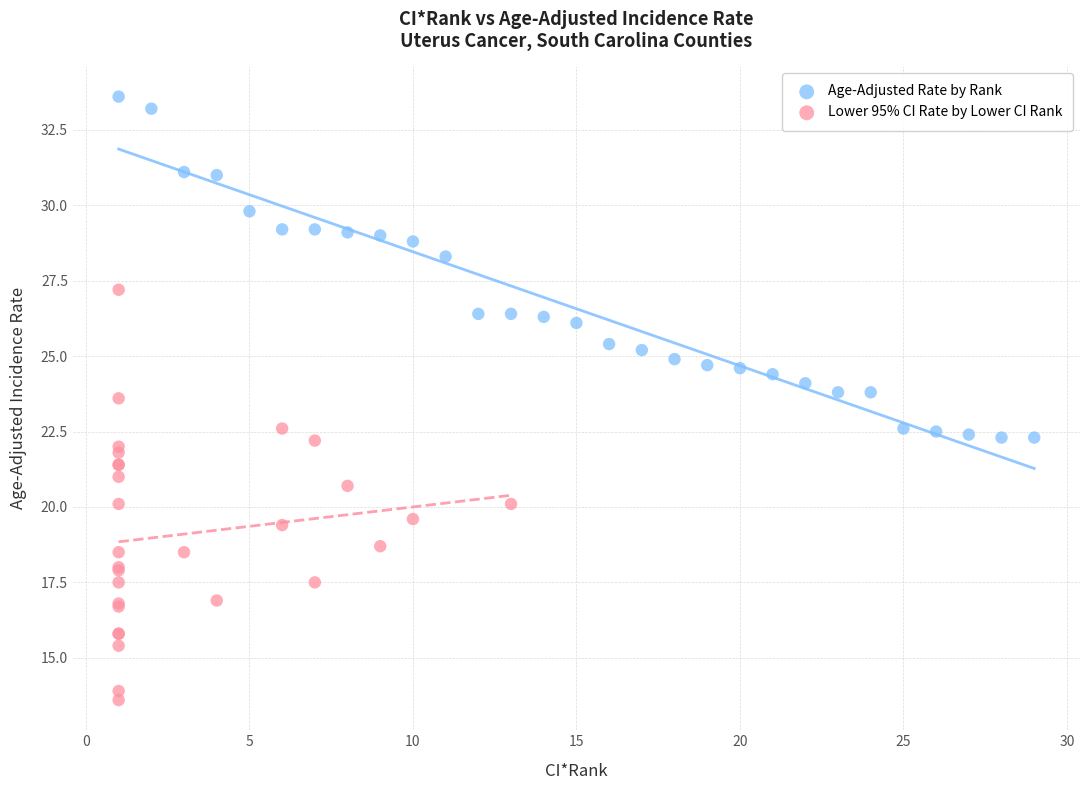

What are all the series names shown in the legend?

Age-Adjusted Rate by Rank, Lower 95% CI Rate by Lower CI Rank